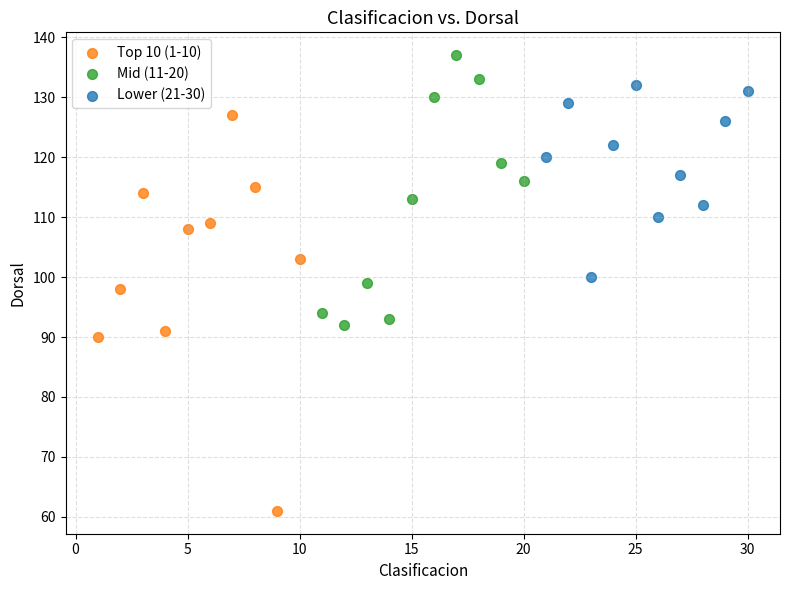

What are all the series names shown in the legend?

Top 10 (1-10), Mid (11-20), Lower (21-30)